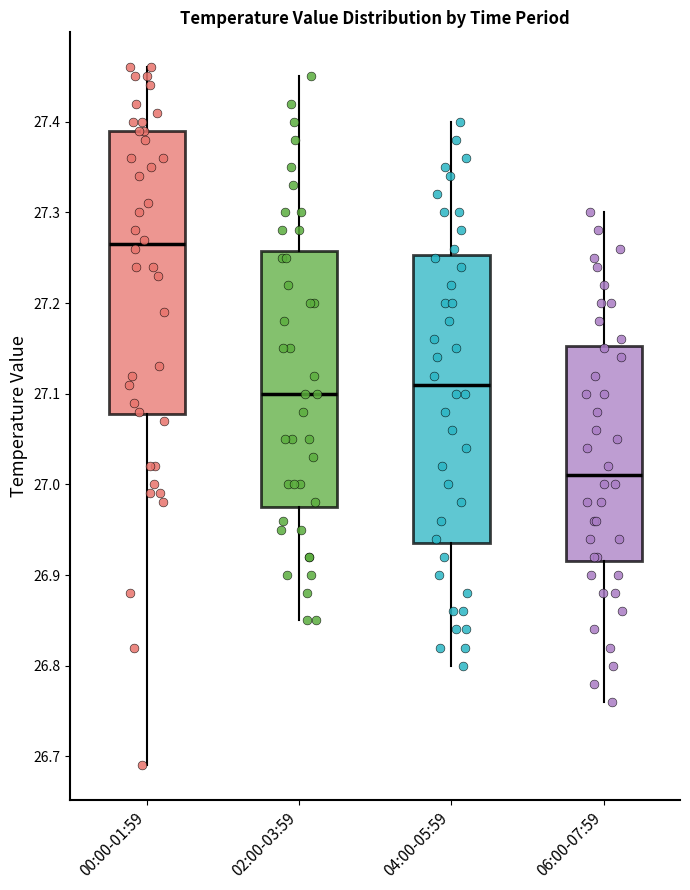

Which box's median line is the highest?

00:00-01:59